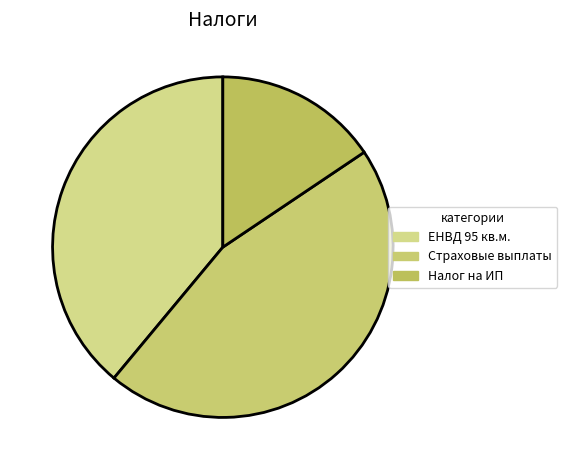

Which slice is the smallest?

Налог на ИП